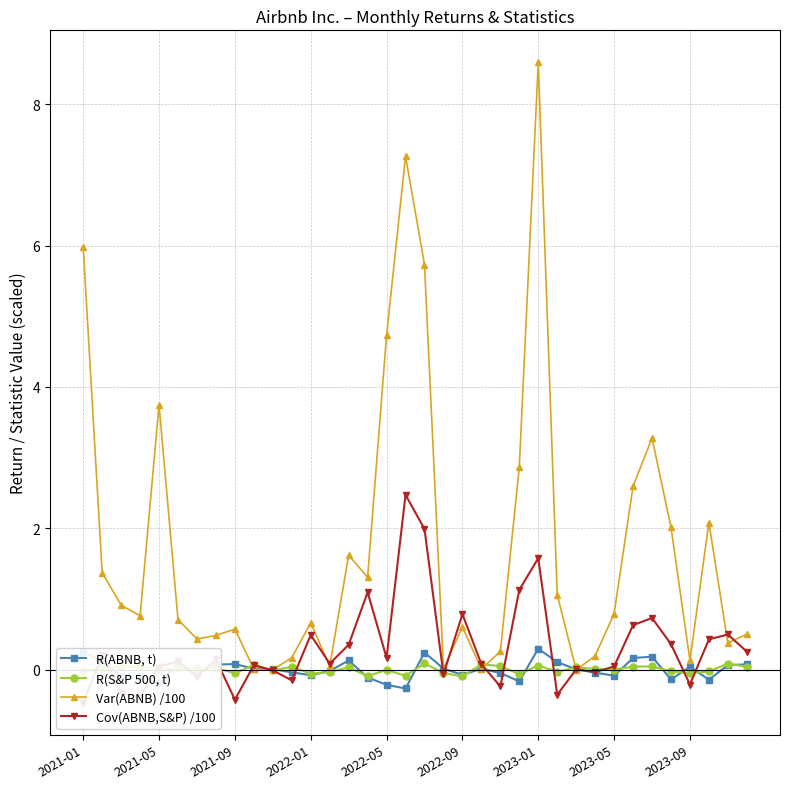

What position from the right is 30?

6